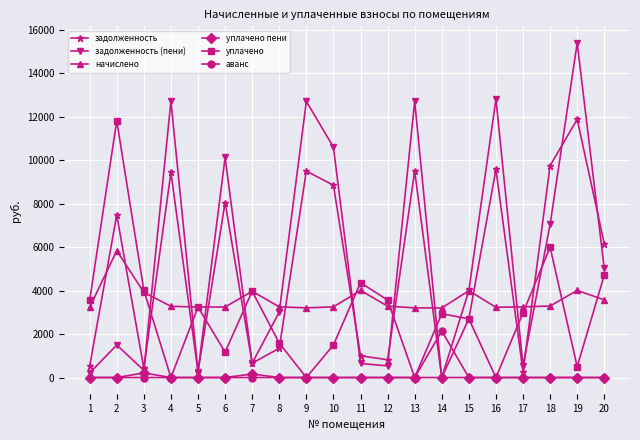

Which series has the widest spread of values?

задолженность (пени)